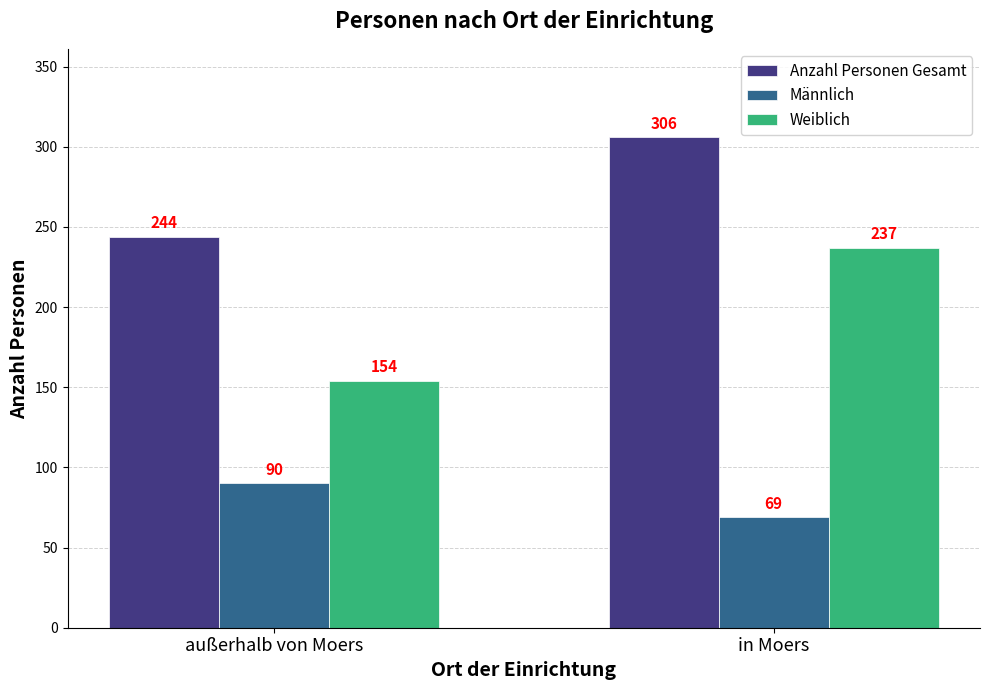

Count the Anzahl Personen Gesamt values in the range 244 to 306.

2